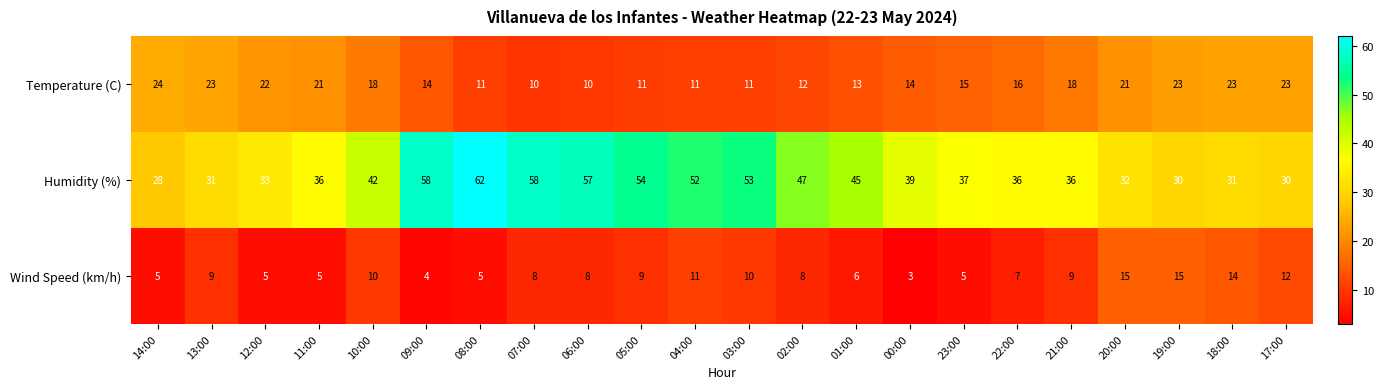

Is it true that Humidity (%) equals 58 at 07:00?

True